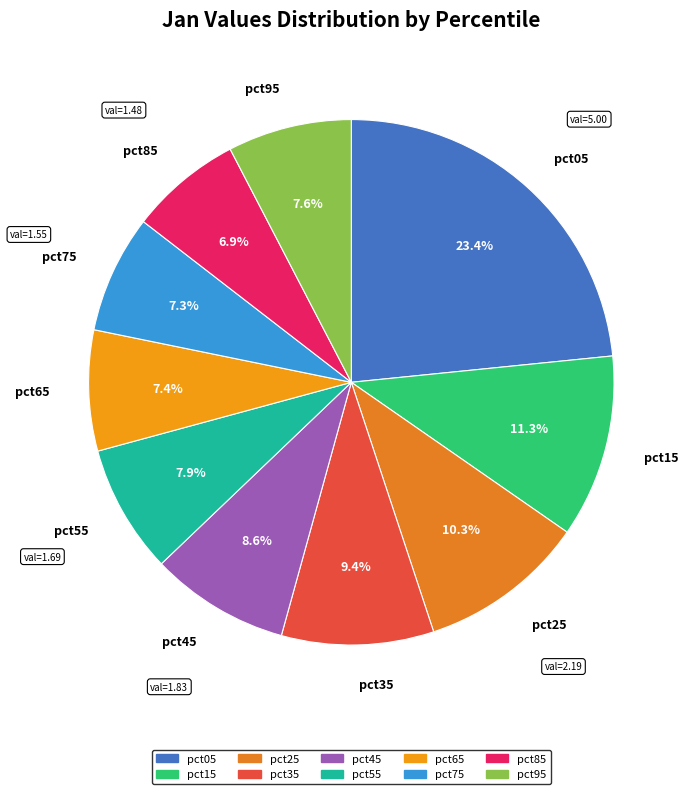

Is pct25 the majority of the pie?

No